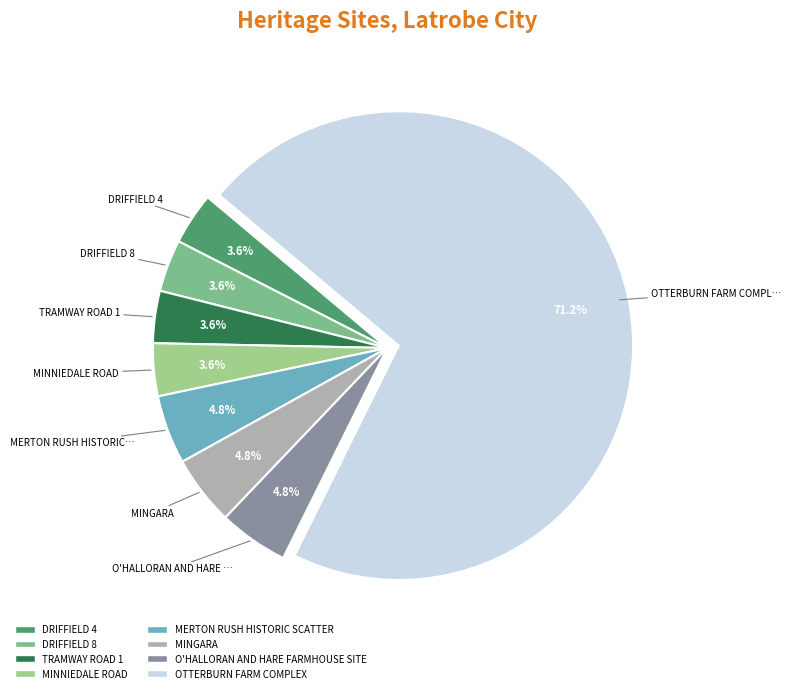

How many segments does this pie chart have?

8